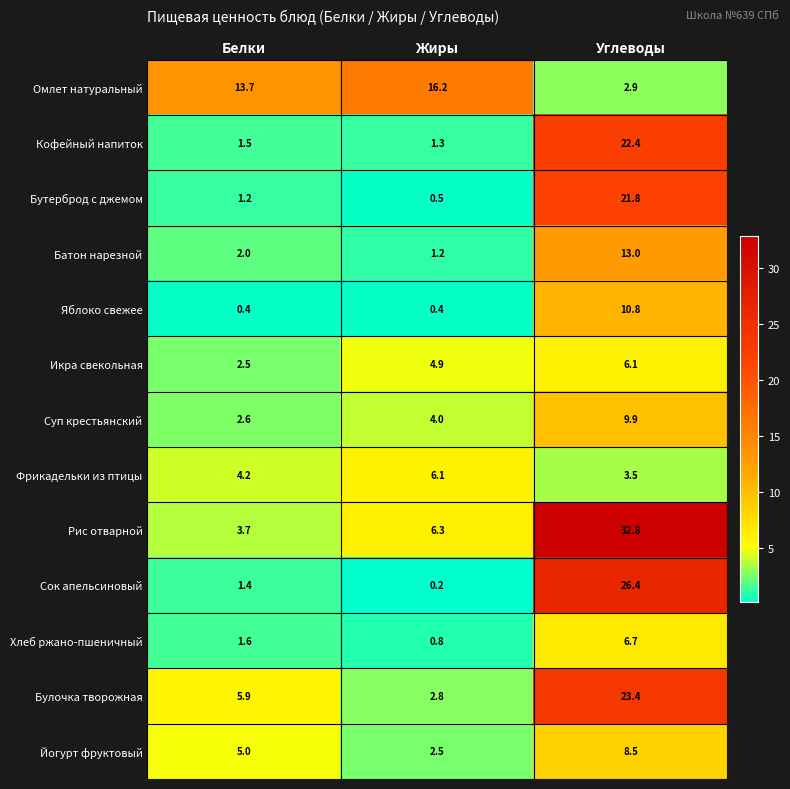

The value of Сок апельсиновый at Белки is 1.4. True or false?

True